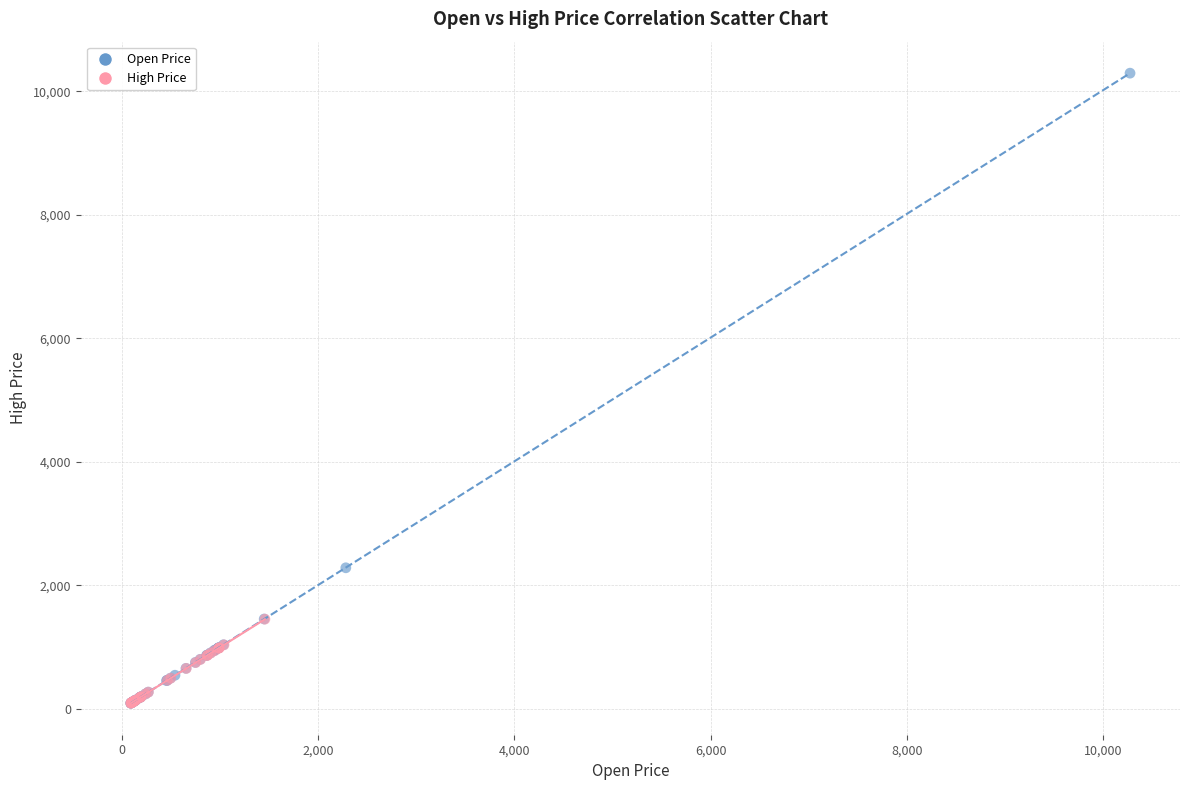

Which series contains the highest Y value?

Open Price